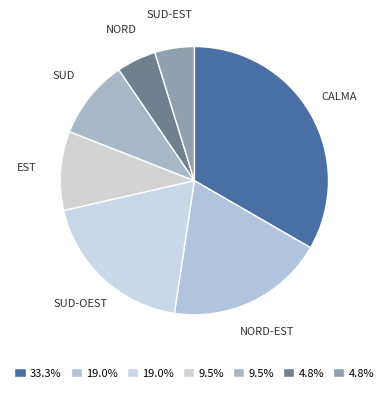

How many slices are in this pie chart?

7